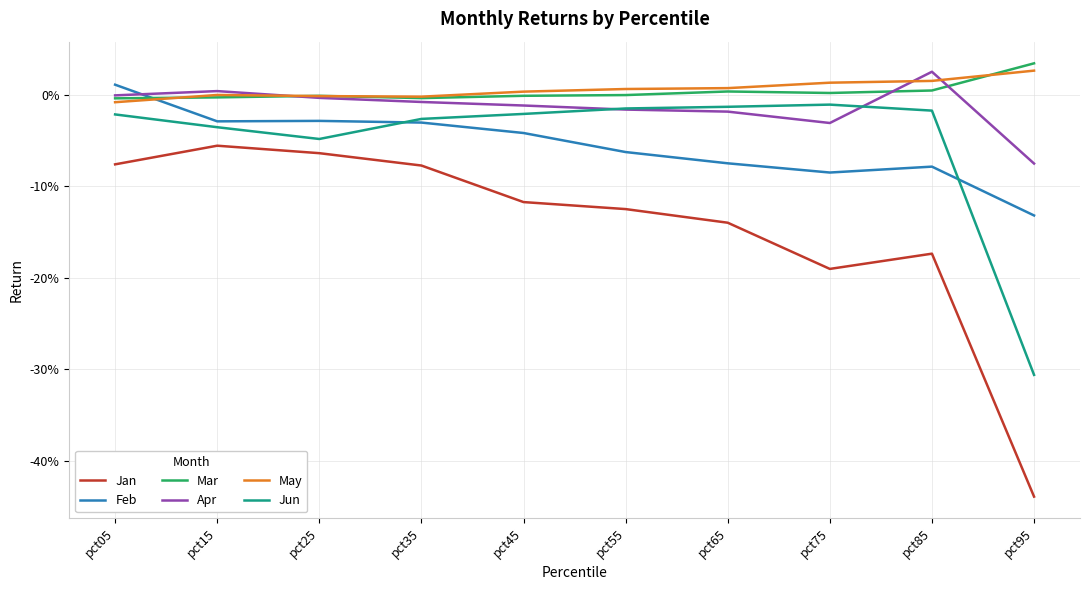

How many times do Apr and Jun cross each other?

2